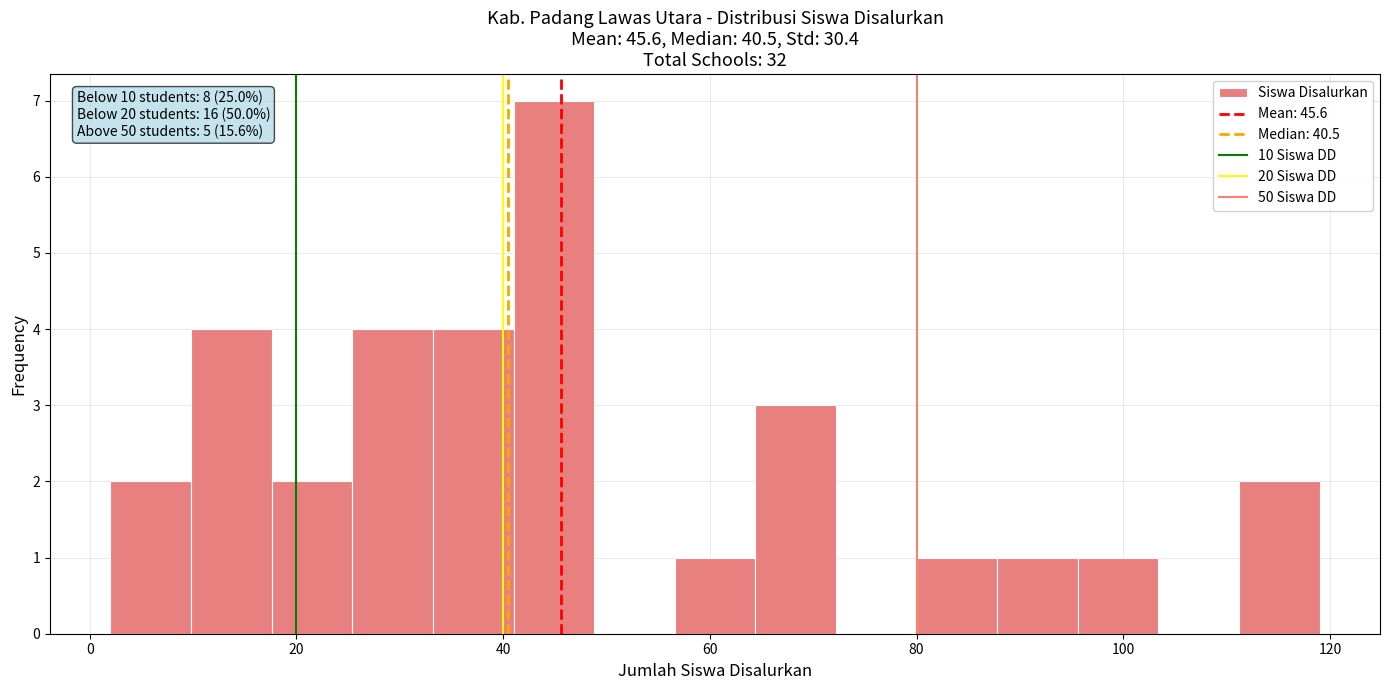

Around what value on the x-axis is the tallest bar? Give the approximate position of its centre, as read against the axis.

44